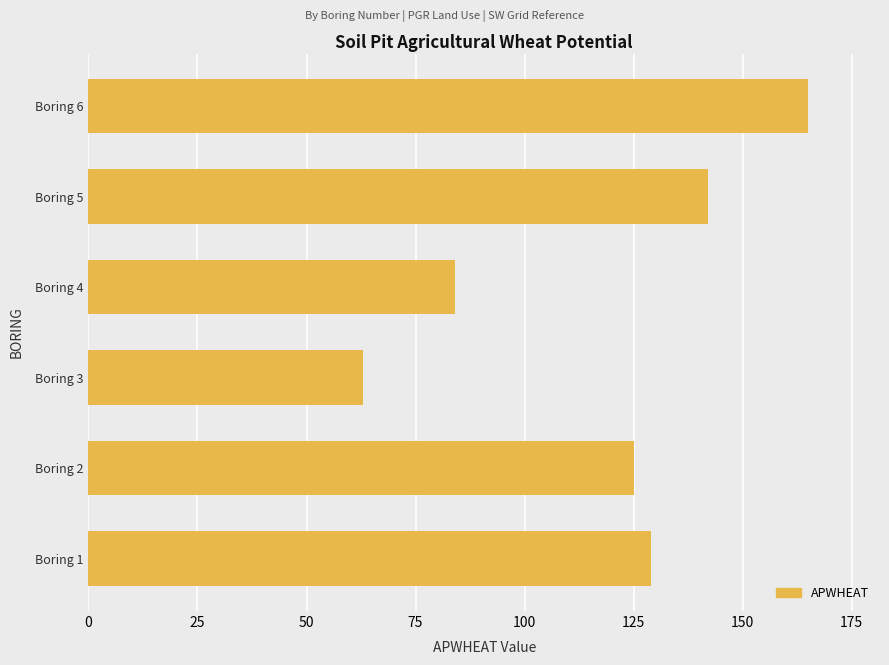

Does the chart contain any negative values?

No